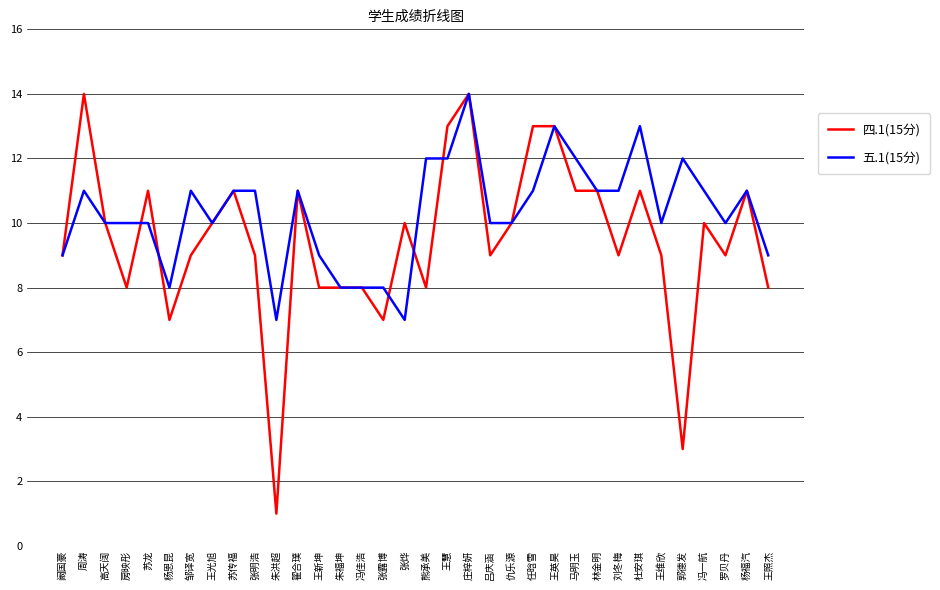

How many values in the 四.1(15分) series are below 10?

17